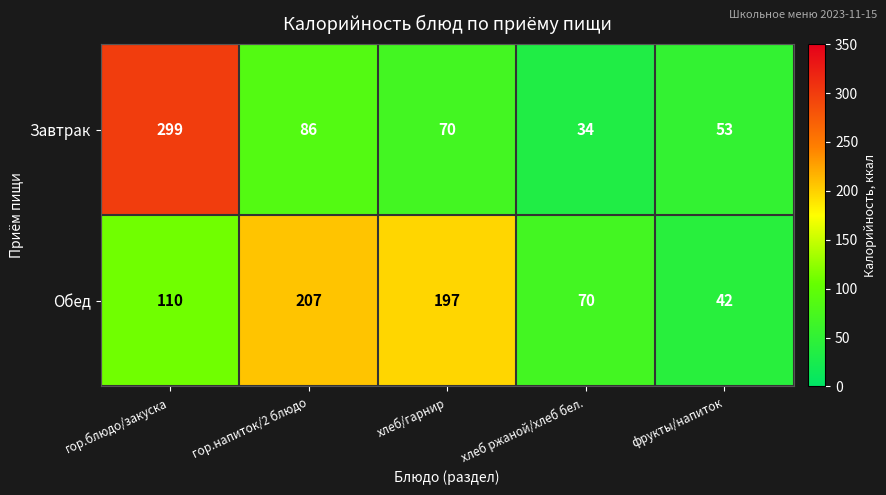

Reading right to left, transcribe all the data shown in this chart.

Завтрак: фрукты/напиток=53	хлеб ржаной/хлеб бел.=34	хлеб/гарнир=70	гор.напиток/2 блюдо=86	гор.блюдо/закуска=299
Обед: фрукты/напиток=42	хлеб ржаной/хлеб бел.=70	хлеб/гарнир=197	гор.напиток/2 блюдо=207	гор.блюдо/закуска=110